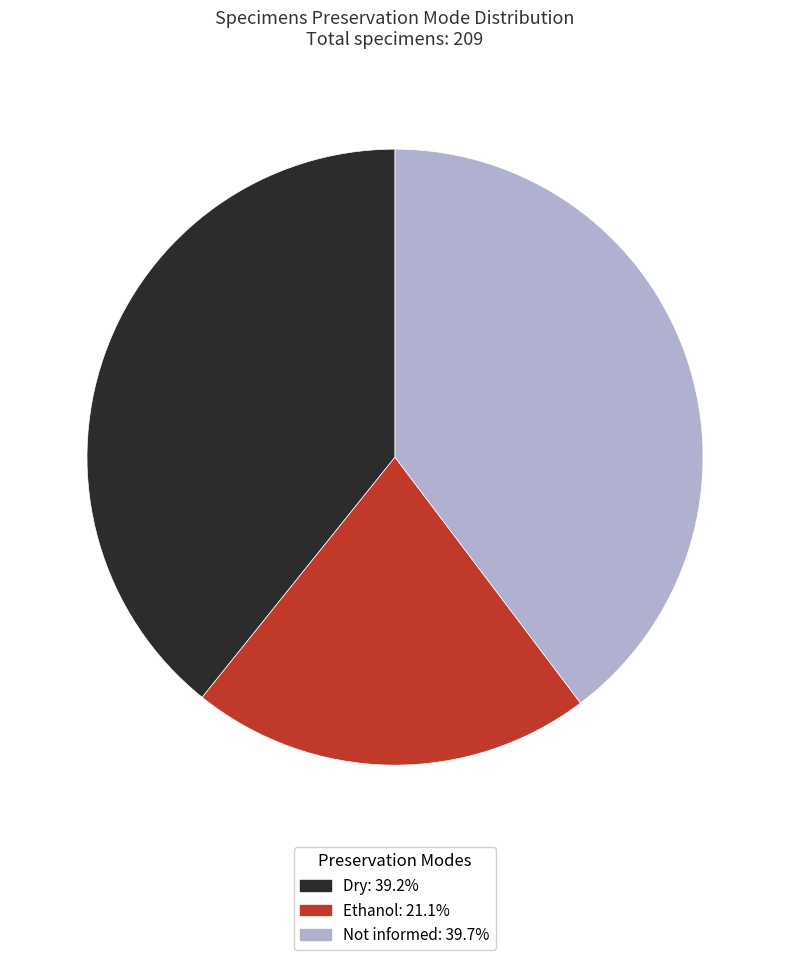

Count the number of slices in the pie.

3